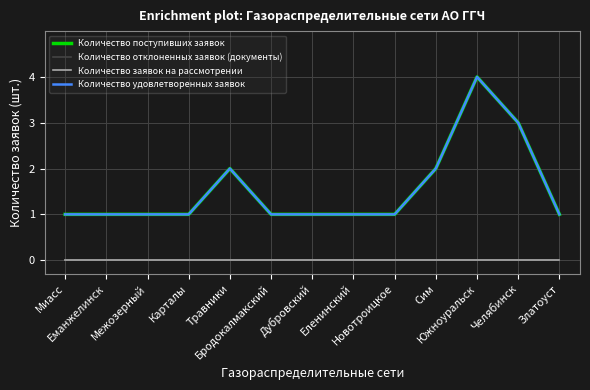

Is this an area chart (filled region under the line)?

No